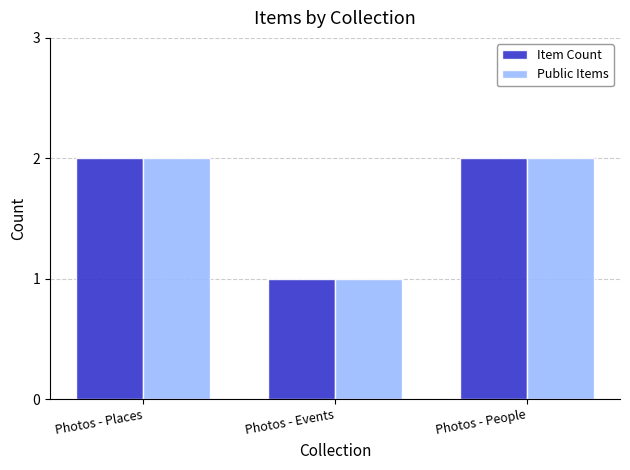

Reading left to right, list all the values displayed in this chart.

Item Count: 2	1	2
Public Items: 2	1	2